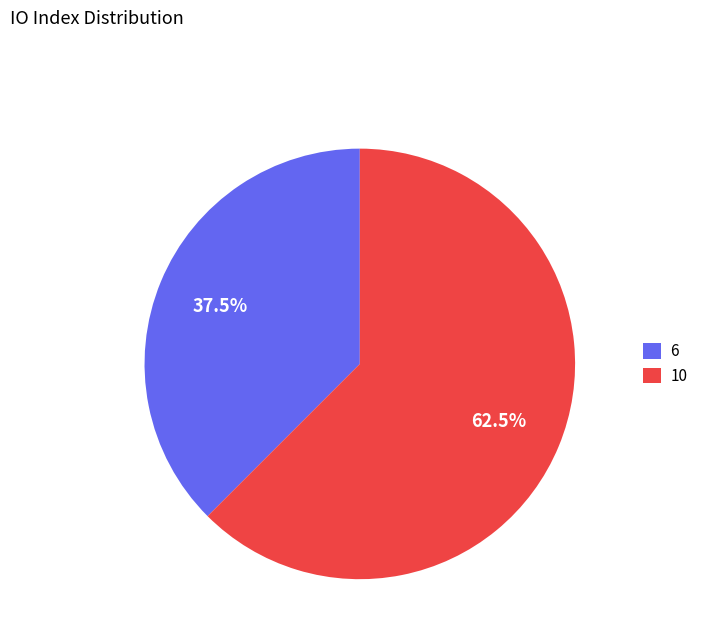

Rank the categories by value from highest to lowest.

10, 6